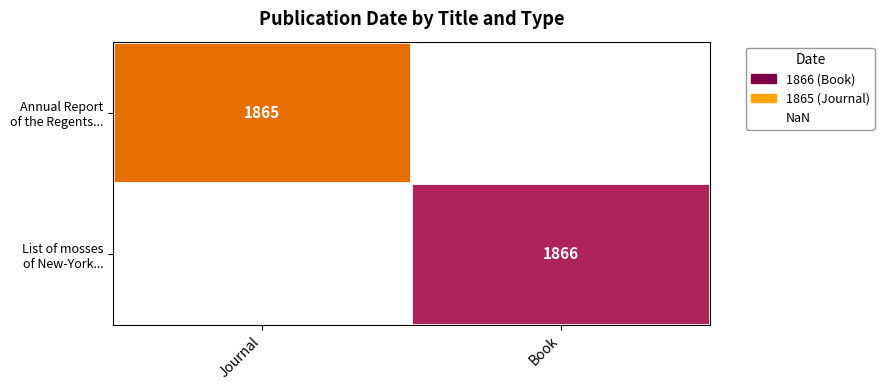

The Annual Report of the Regents... series shows 1865.0 at Journal. True or false?

True